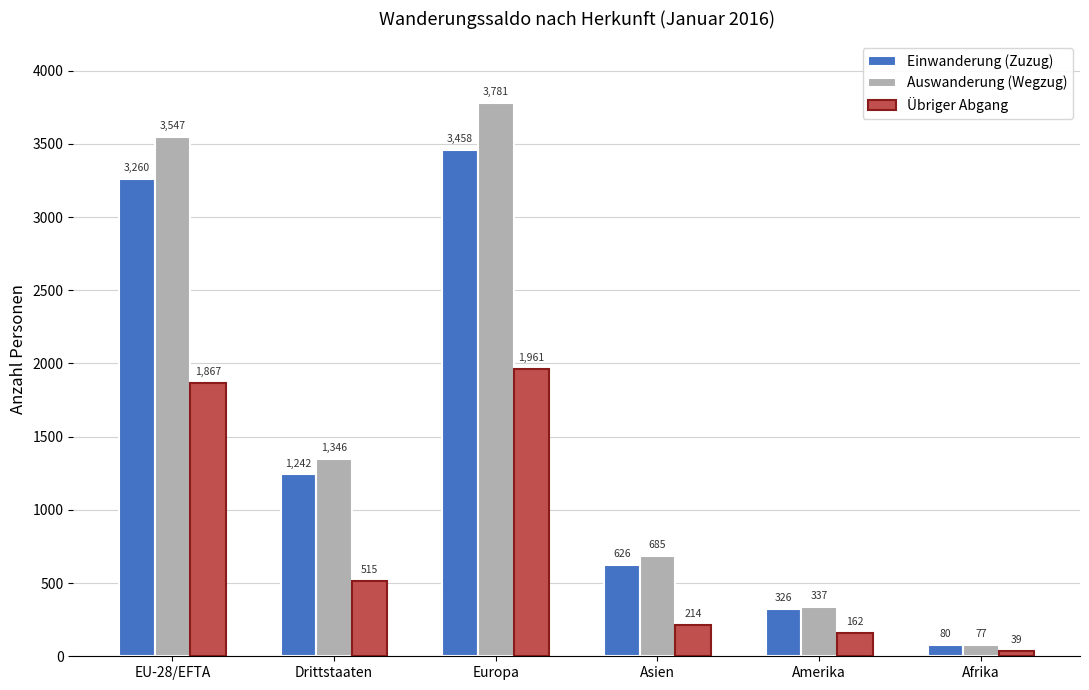

What is the greatest value displayed?

3781